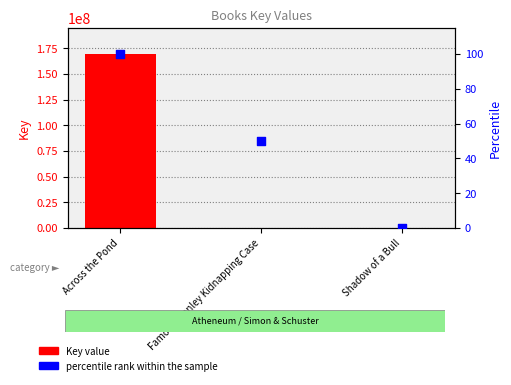

Which series has the largest total across all categories?

Key value